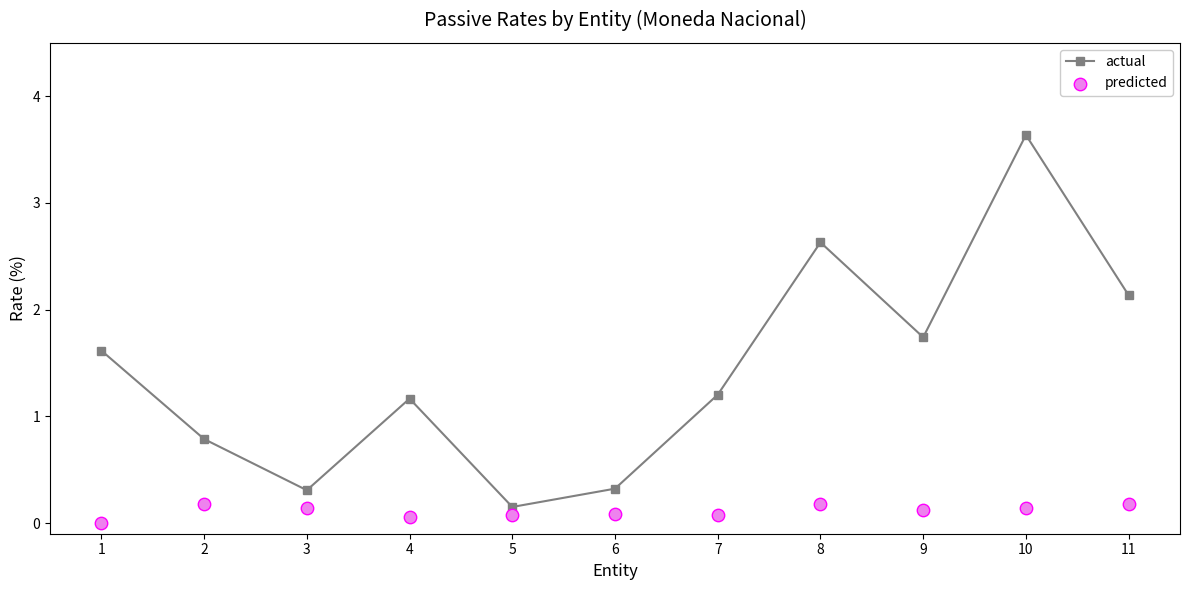

At which category is the sum across all series the highest?

10